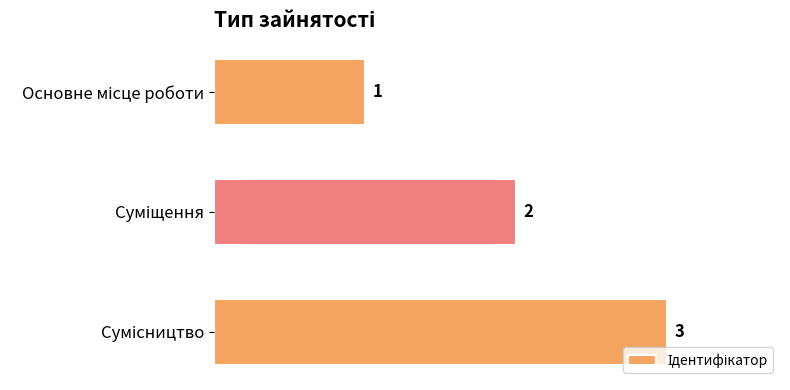

How many values are between 1 and 3?

3